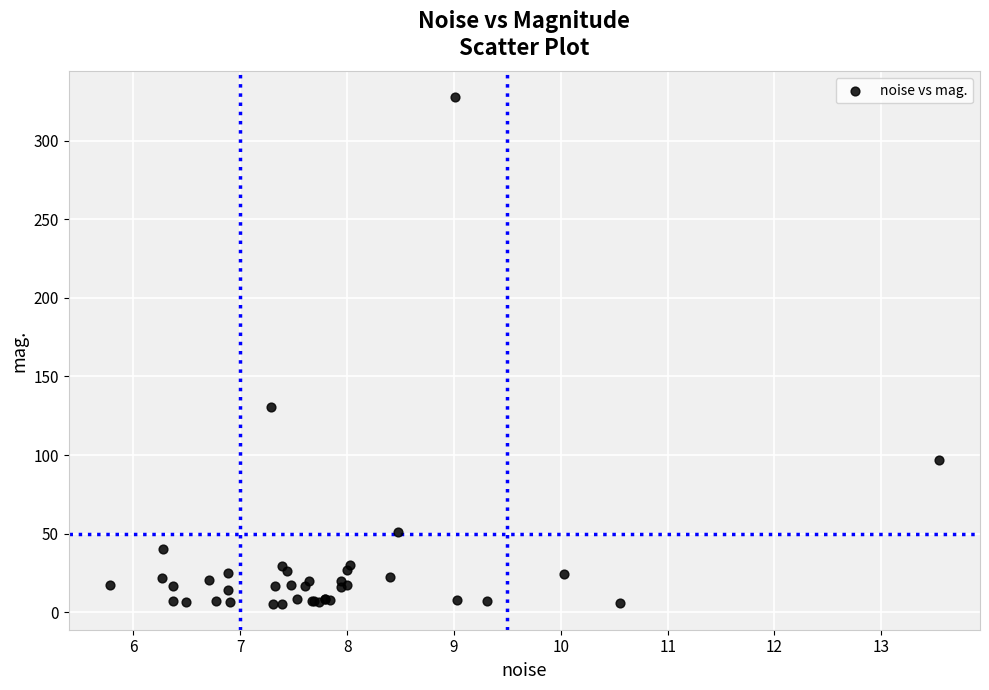

What Y value in the scatter plot is closest to 166?

130.8